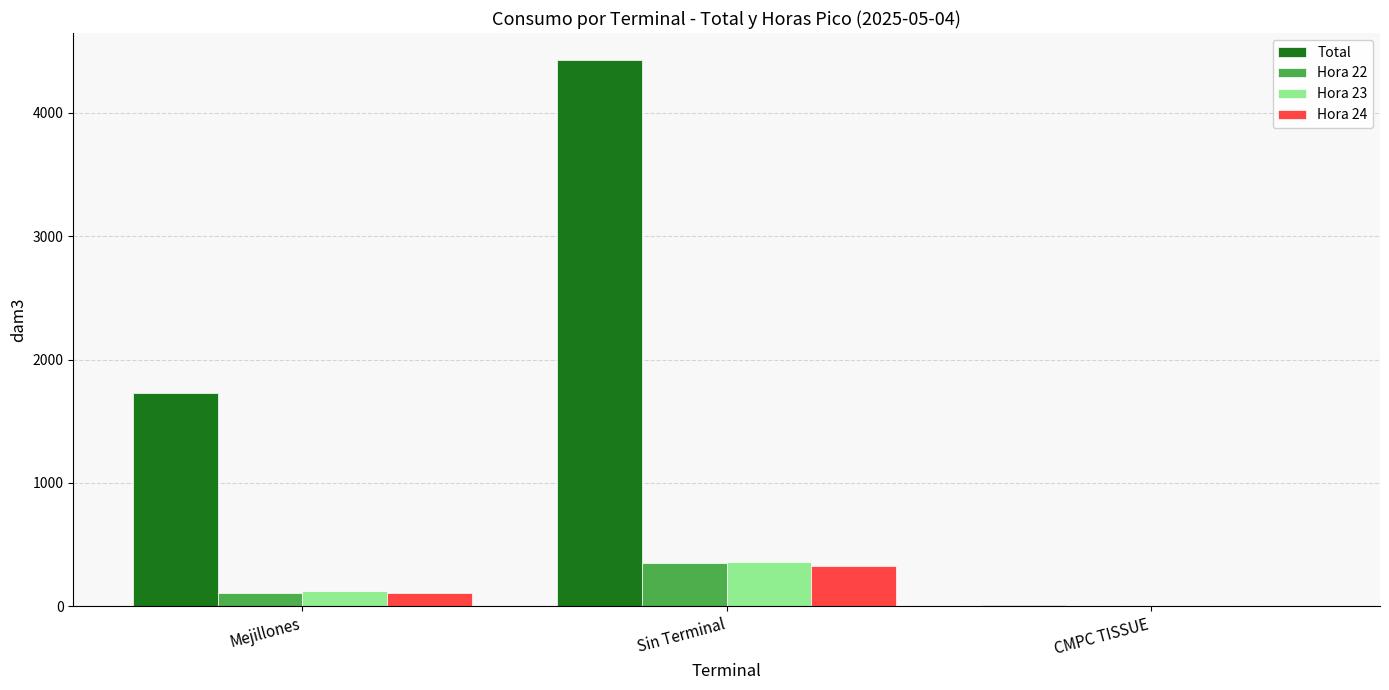

Reading right to left, list all the values displayed in this chart.

Total: CMPC TISSUE=8.2	Sin Terminal=4425.7	Mejillones=1730.1
Hora 22: CMPC TISSUE=0.3	Sin Terminal=348.0	Mejillones=110.4
Hora 23: CMPC TISSUE=0.4	Sin Terminal=354.5	Mejillones=120.7
Hora 24: CMPC TISSUE=0.3	Sin Terminal=329.4	Mejillones=110.8